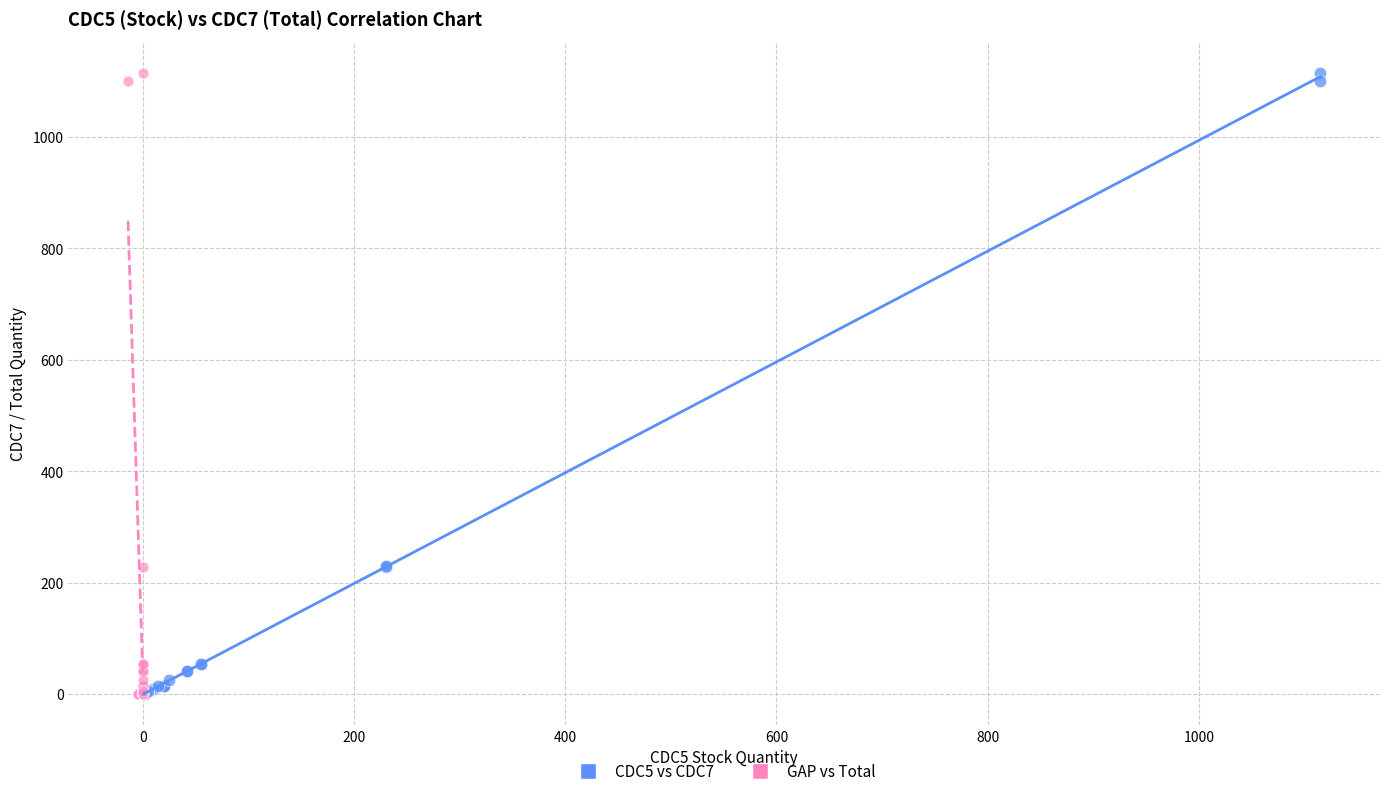

What are all the series names shown in the legend?

CDC5 vs CDC7, GAP vs Total